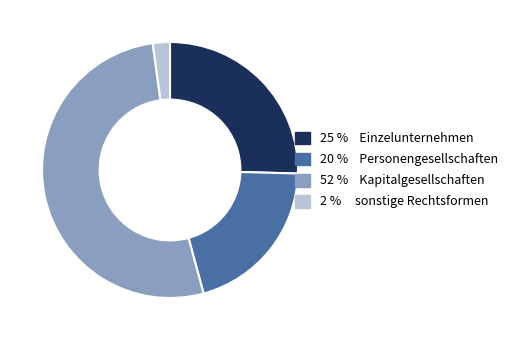

Is there any slice that represents more than half of the pie?

Yes